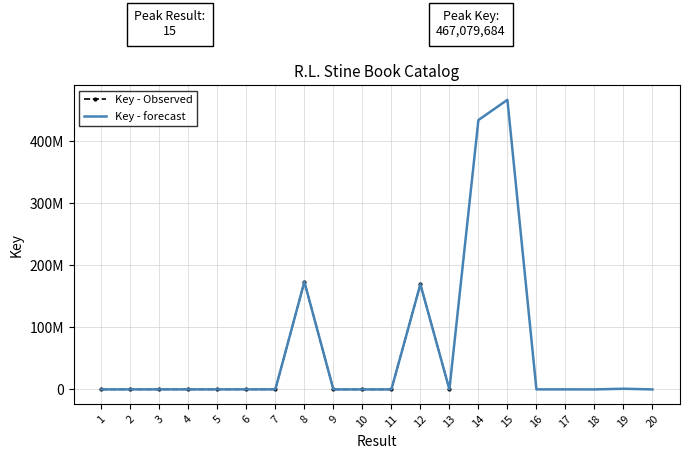

How many data points are above 76994?

9